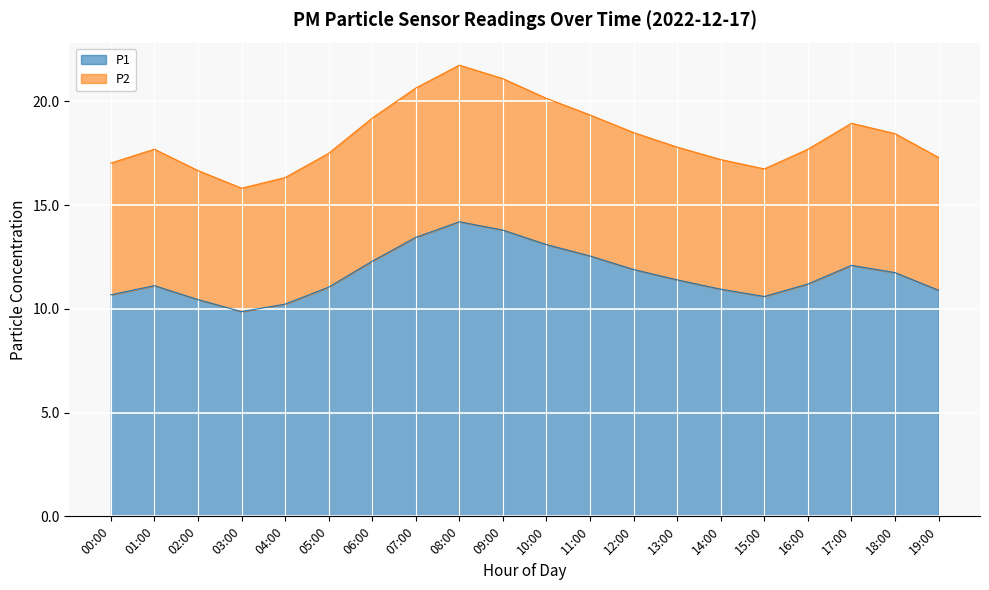

What is the maximum value for P2?

21.8